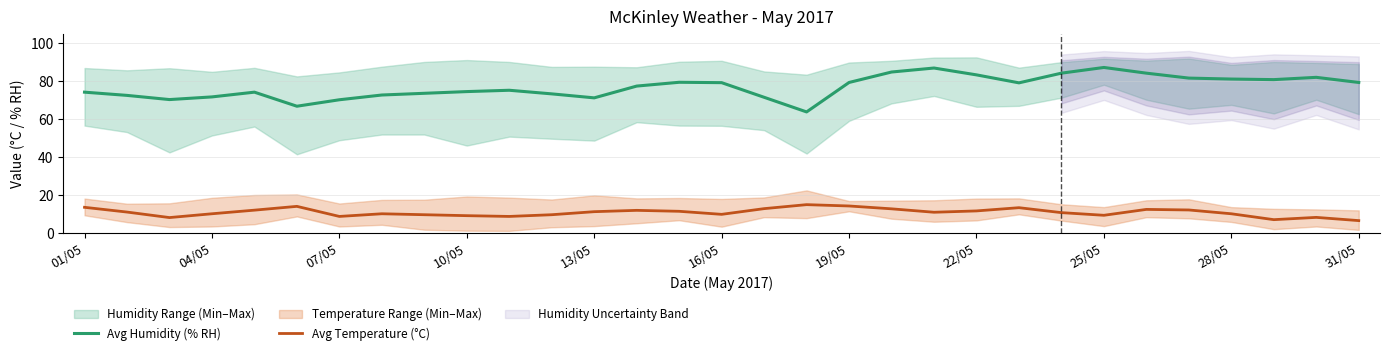

True or false: Avg Humidity (% RH) has more than 2 interior local peaks.

True